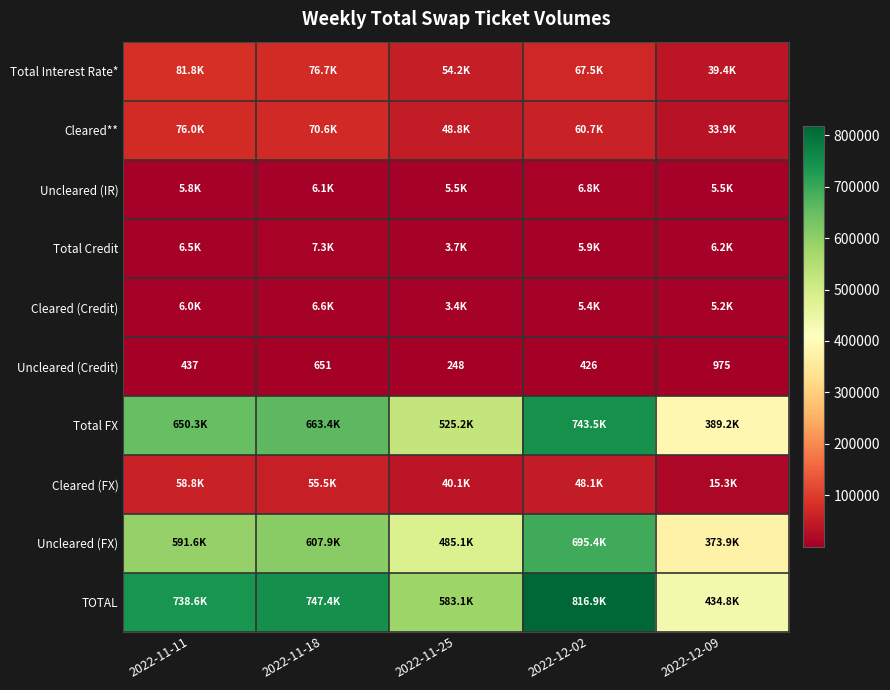

At which category is the sum across all series the highest?

2022-12-02